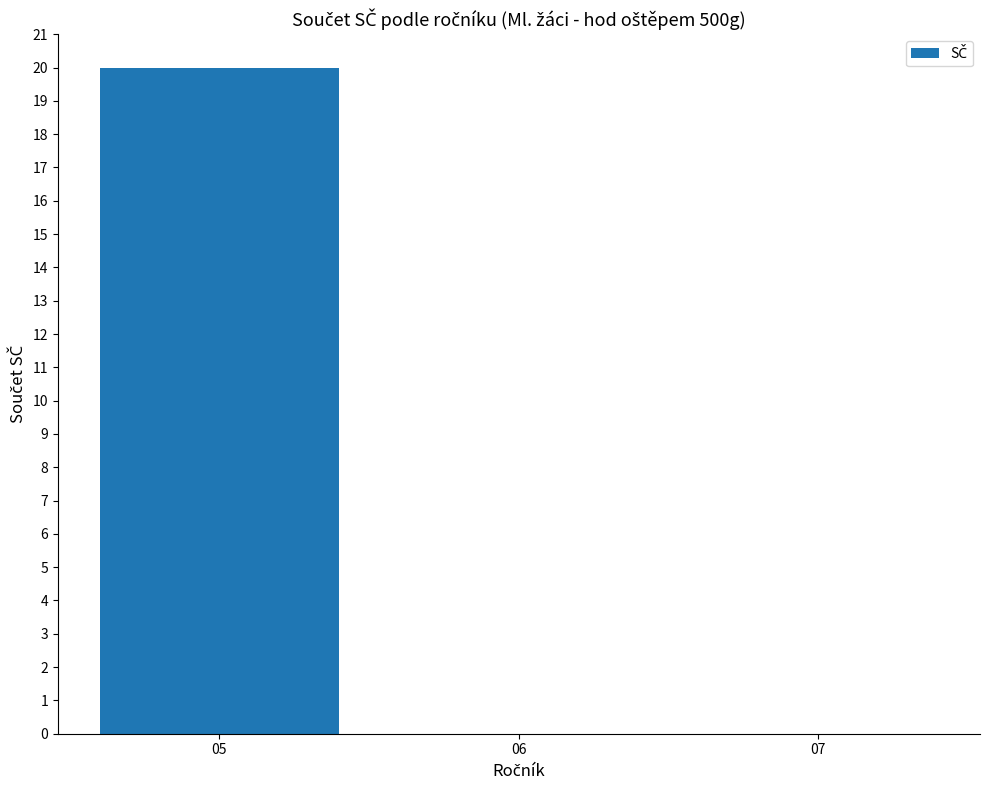

Reading left to right, list all the values displayed in this chart.

05=20	06=0	07=0